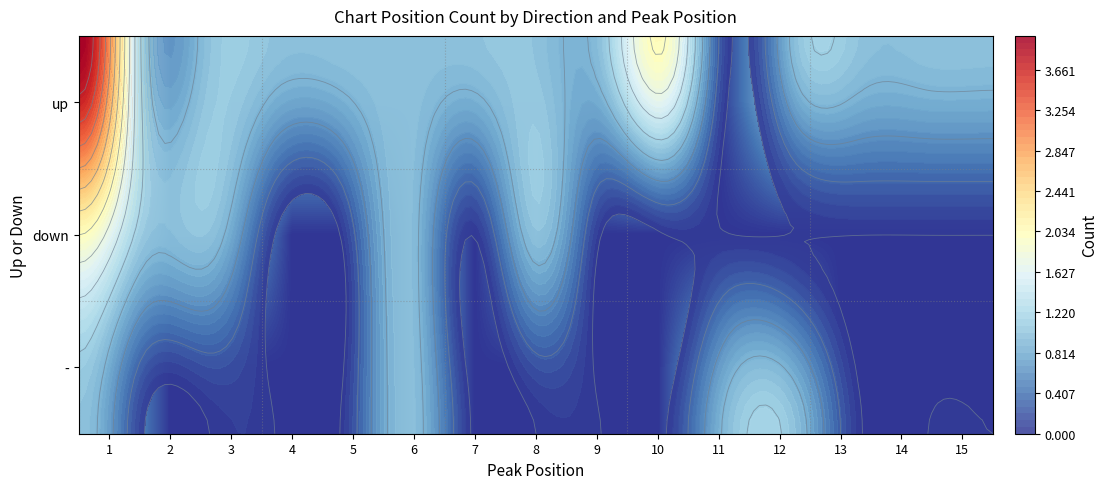

What is the greatest value displayed?

4